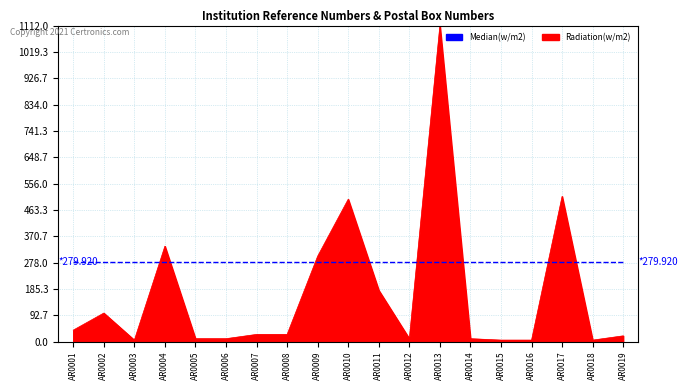

Which series has the largest total across all categories?

Median(w/m2)